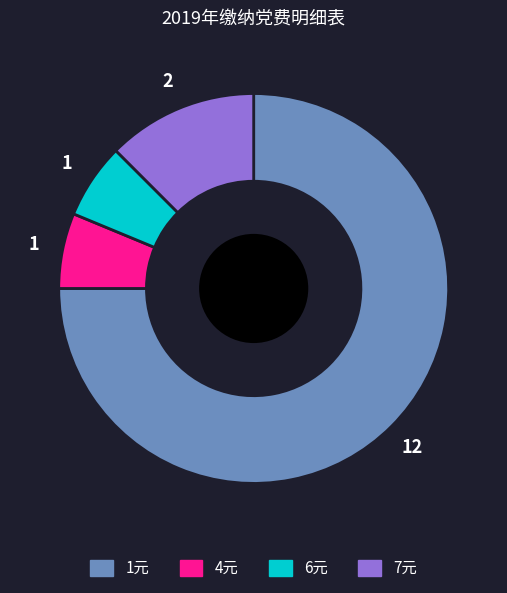

Which has a higher value, 4元 or 1元?

1元